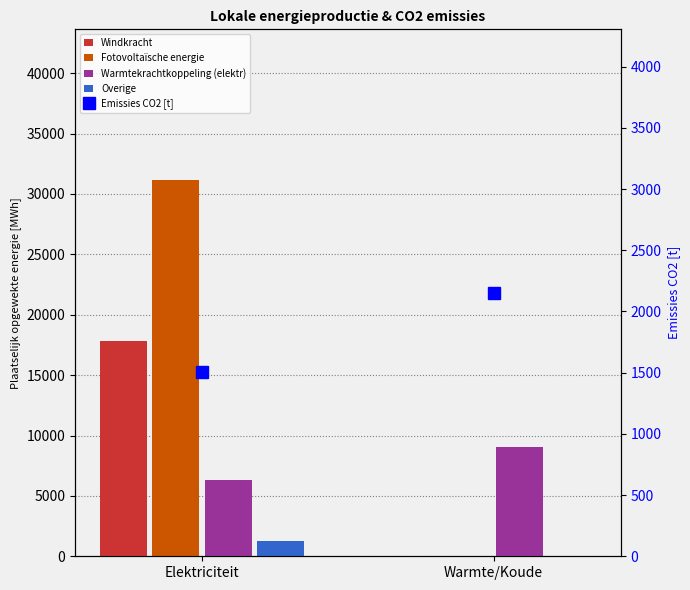

At which label does Warmtekrachtkoppeling (elektr) reach its peak?

Warmte/Koude